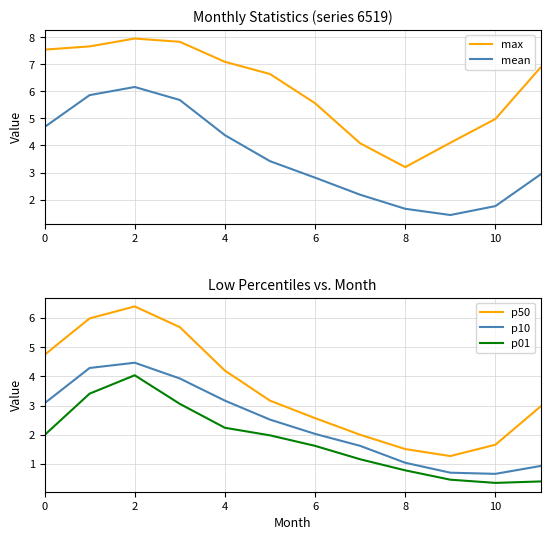

At 11, list the series in order from largest to smallest.

max, p50, mean, p10, p01